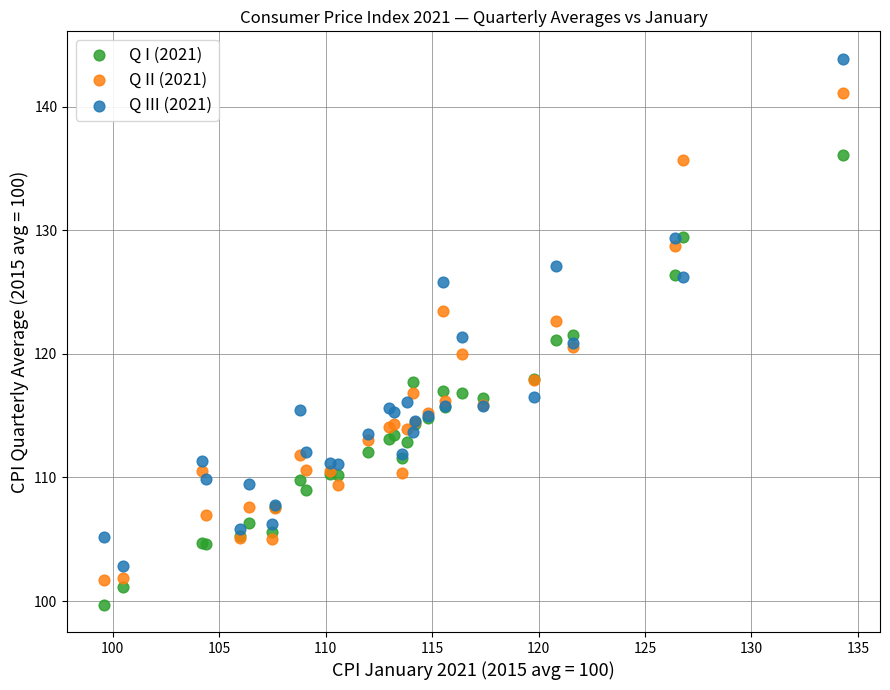

Which series reaches the maximum Y coordinate?

Q III (2021)